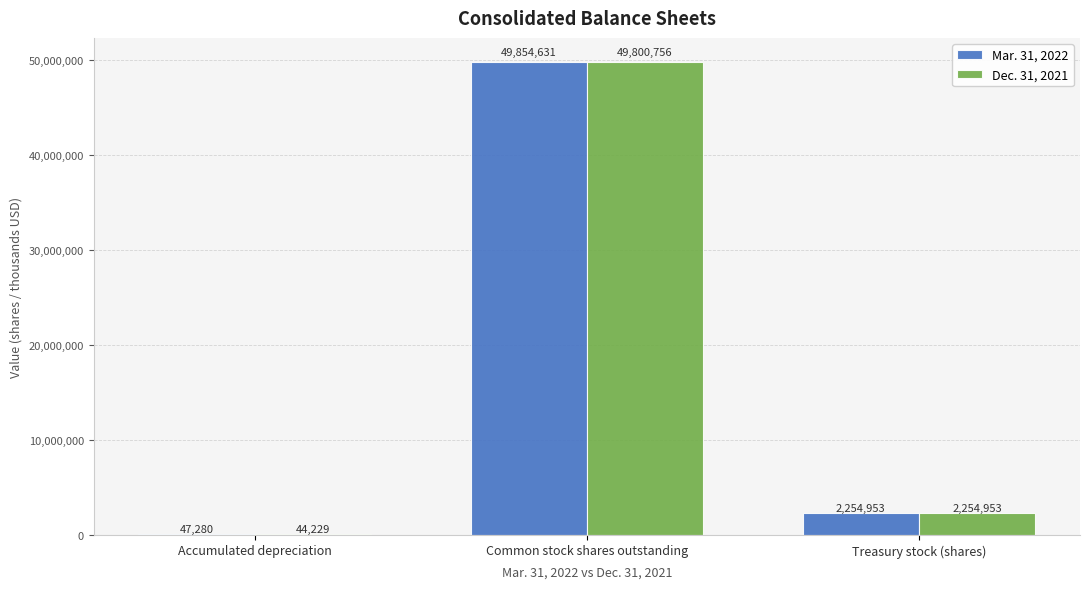

What is the sum of all Mar. 31, 2022 values?

52156864